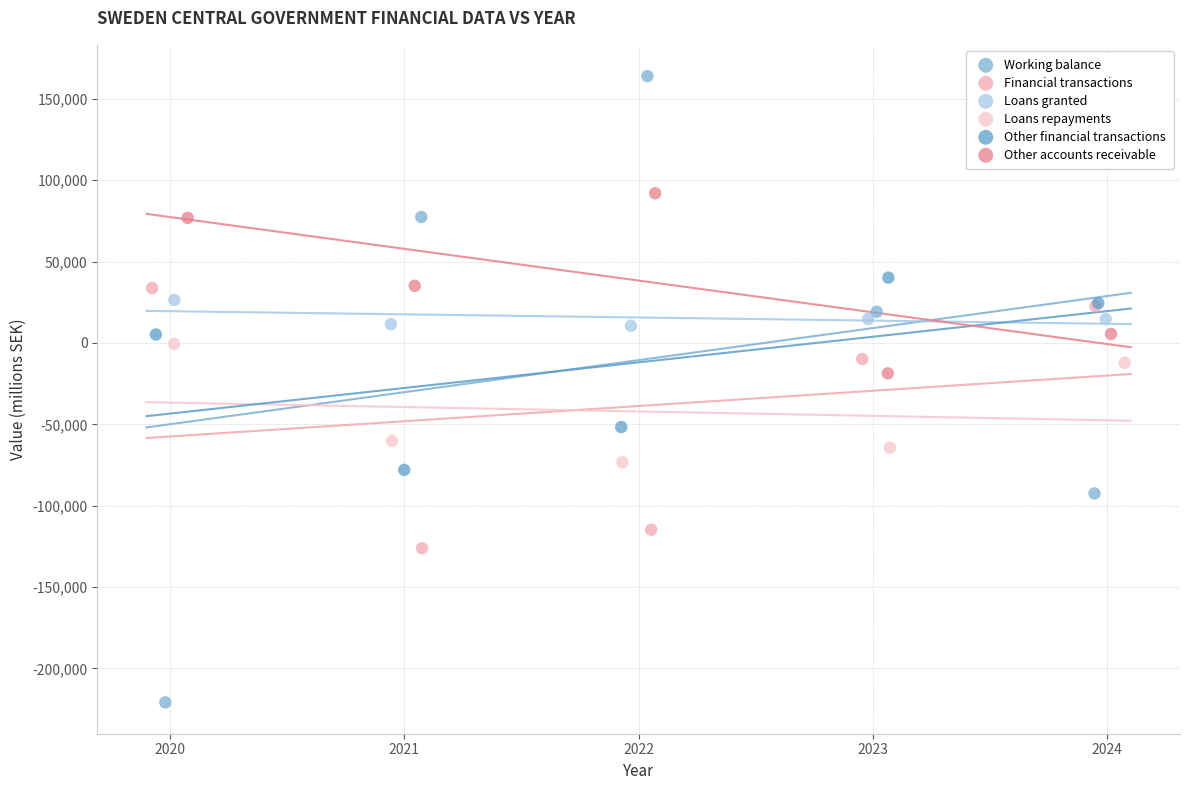

Which series reaches the minimum Y coordinate?

Working balance